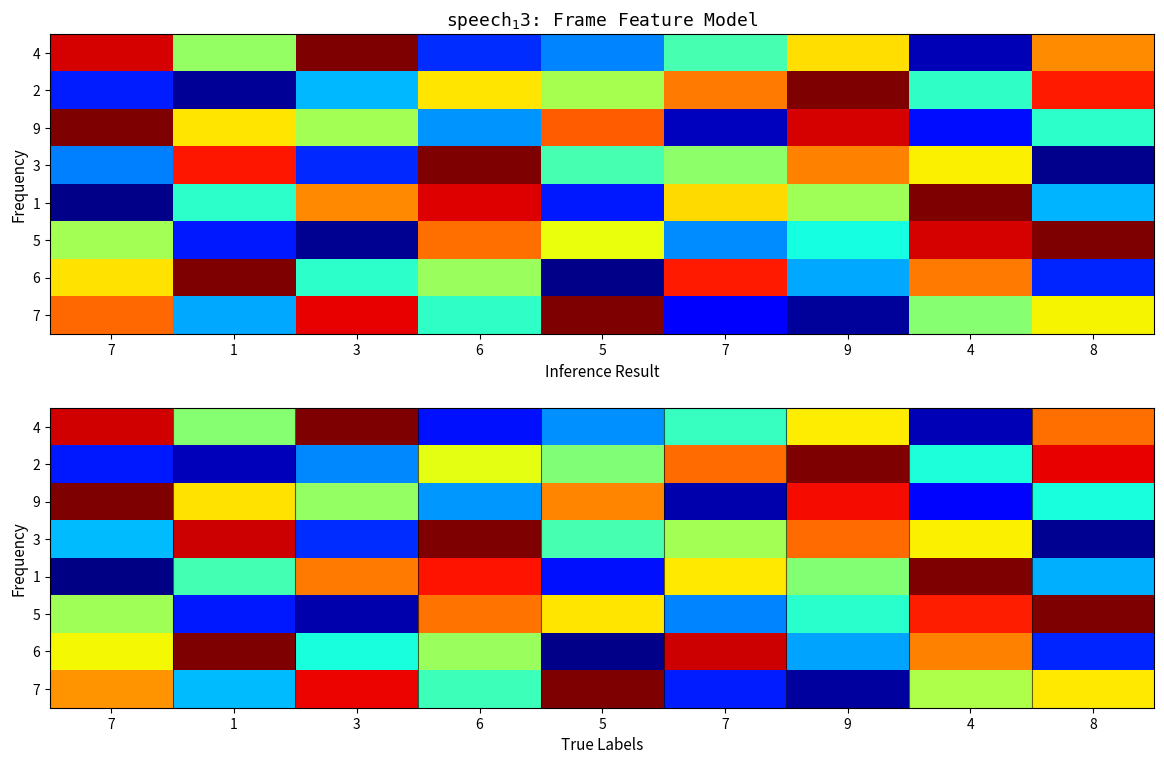

What is the total value across all series at 1?

40.5